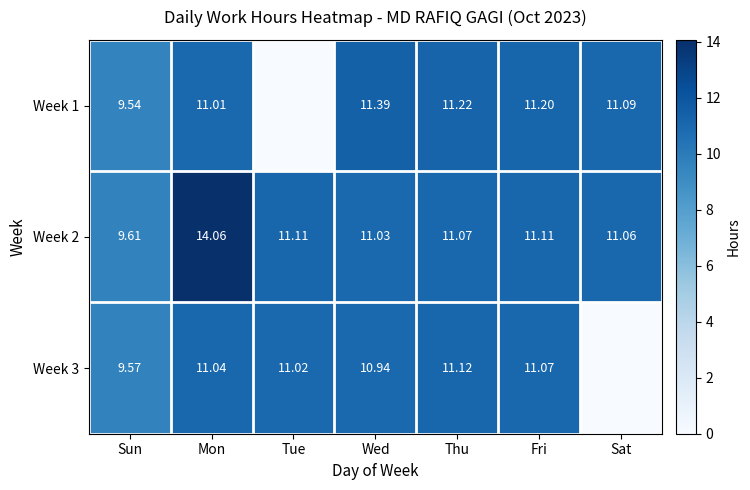

At which label does Week 2 reach its minimum?

Sun